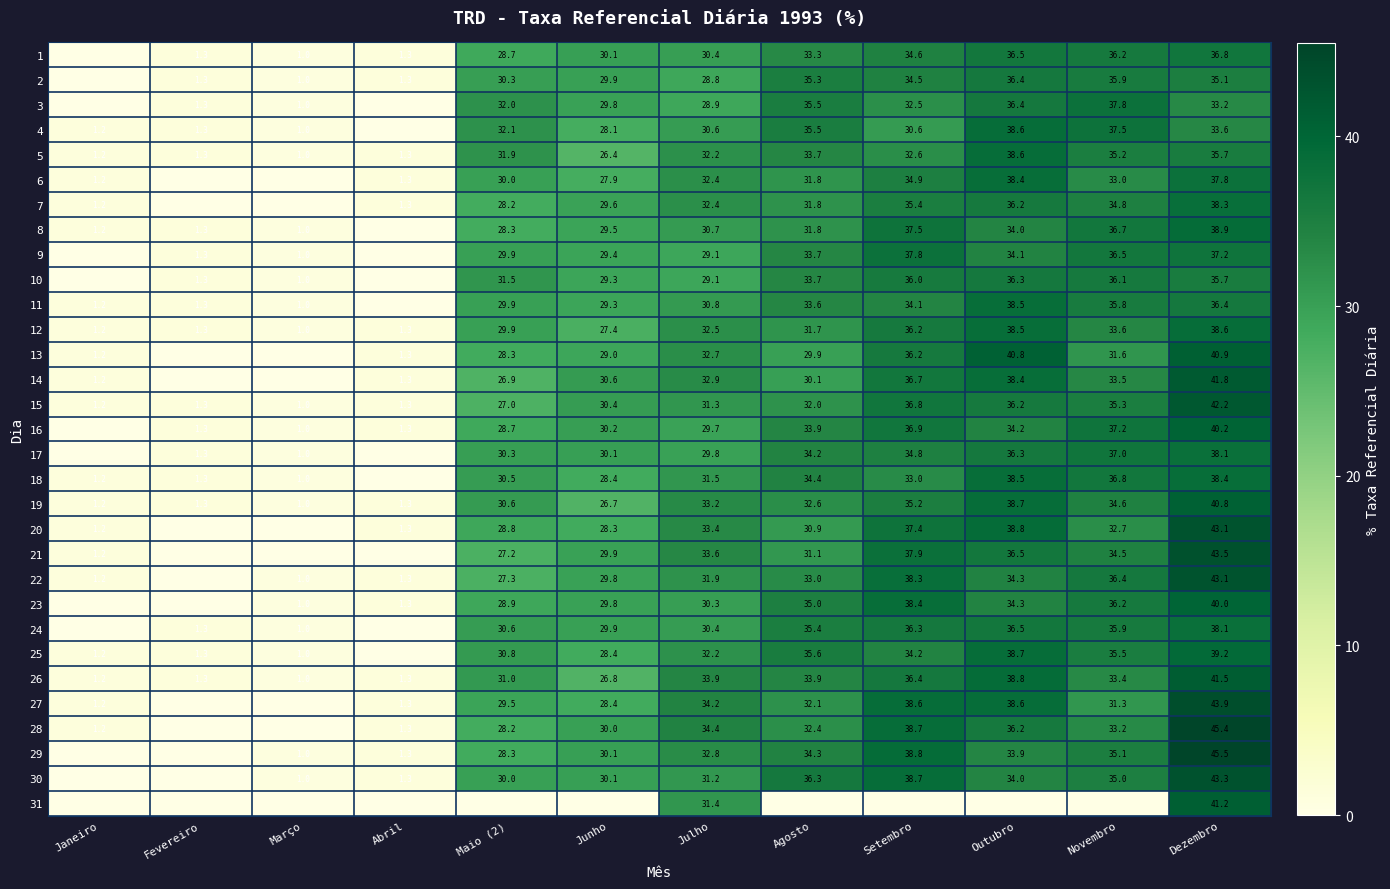

Is the value of 30 at Junho greater than the value of 13 at Agosto?

Yes